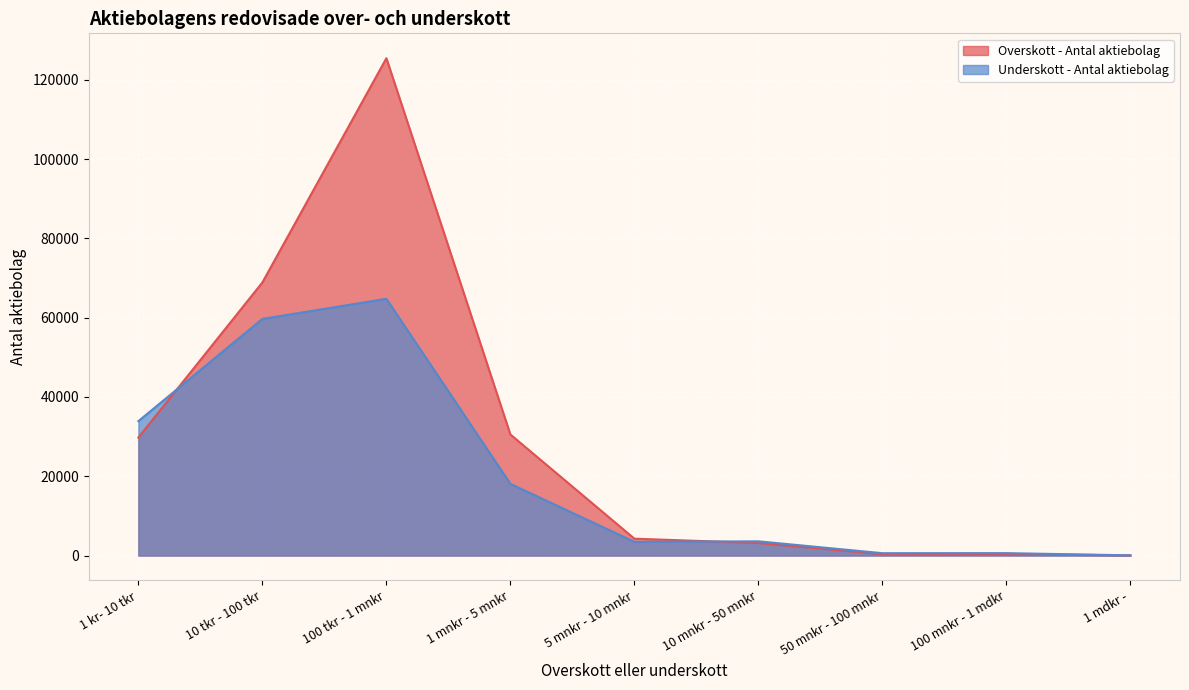

The Underskott - Antal aktiebolag series shows 11 at 1 mdkr -. True or false?

False